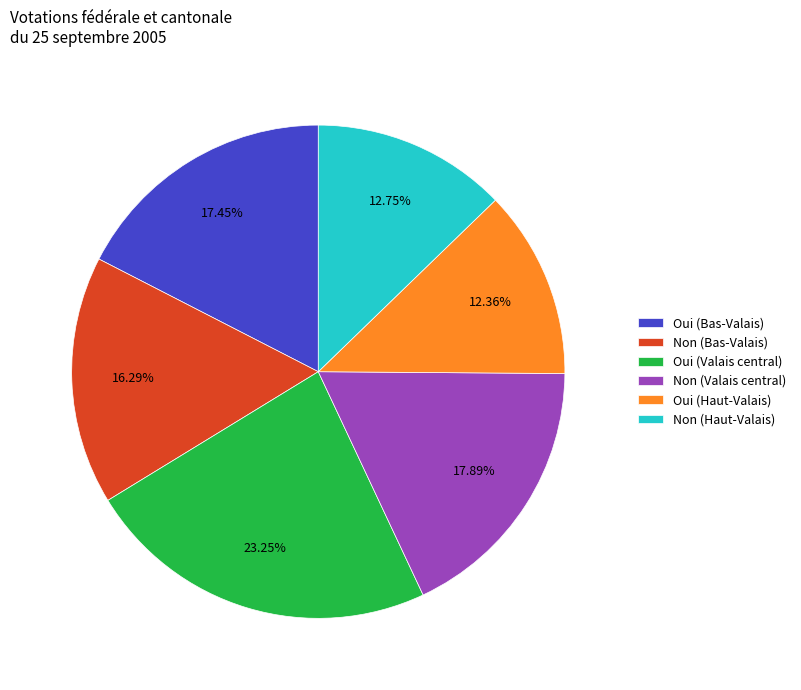

Between Oui (Valais central) and Oui (Haut-Valais), which is larger?

Oui (Valais central)